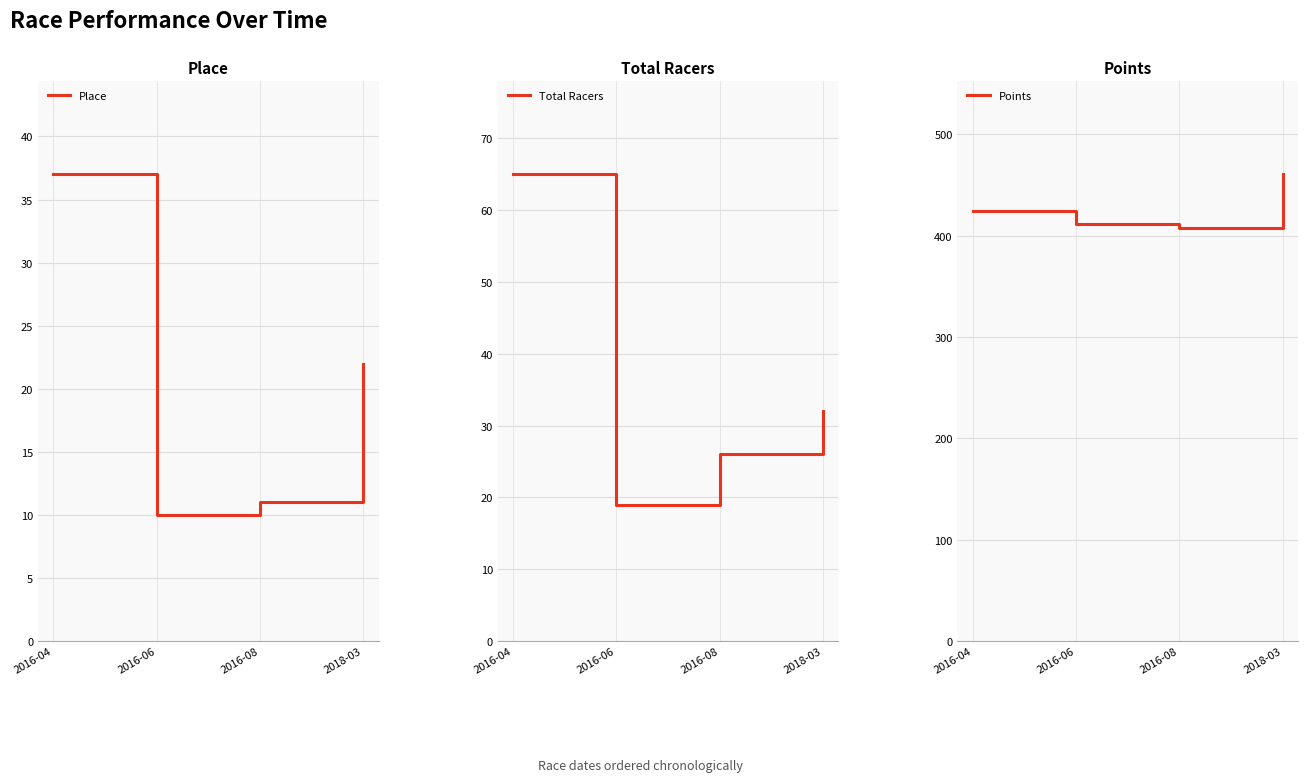

What is the minimum value shown in the chart?

10.0